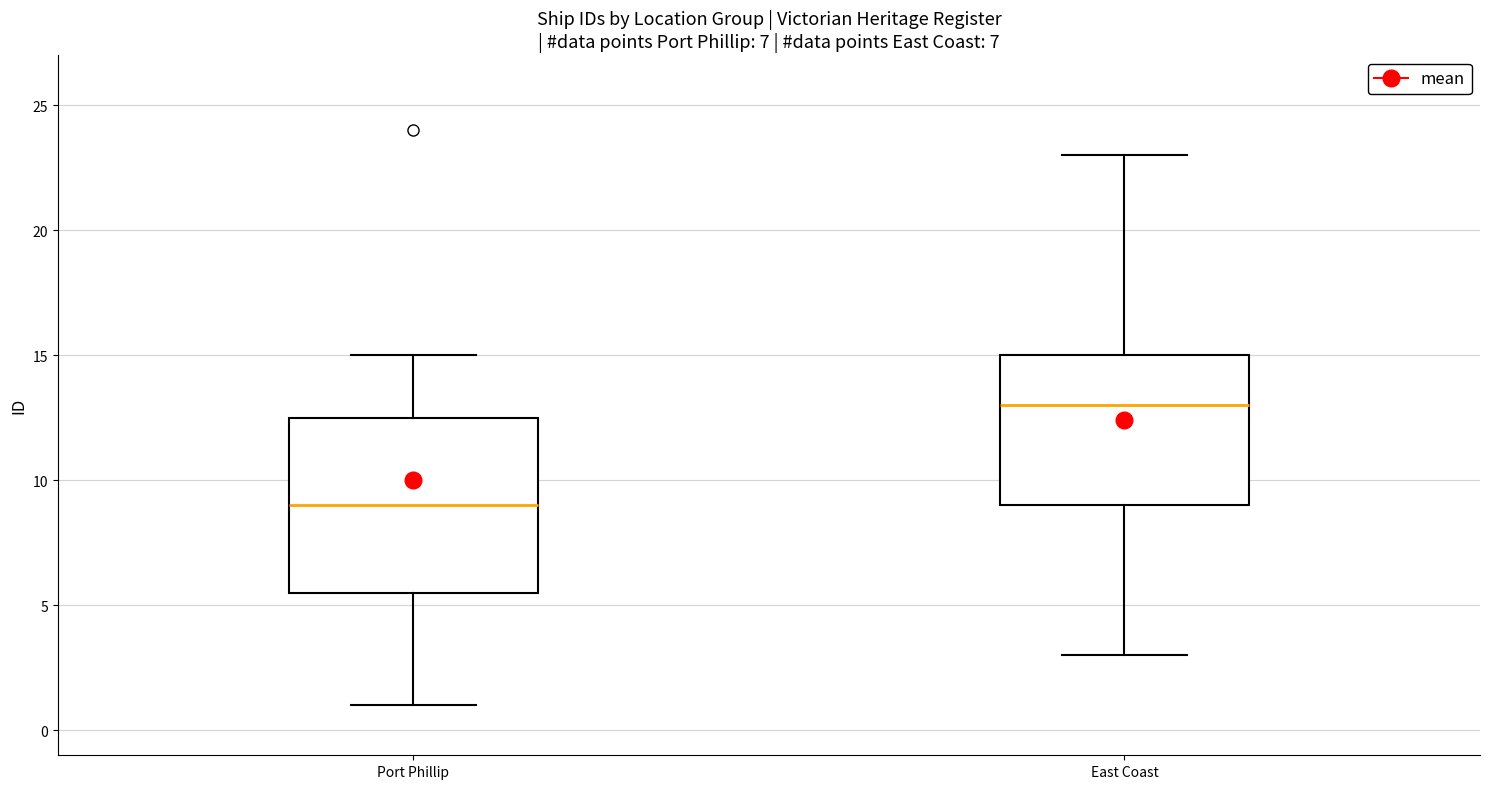

Reading left to right, read every box against the y-axis: the position of its median line, the range the box covers, and the ends of its whiskers. The values are not printed on the chart, so give them approximately, as read against the axis.

Port Phillip: median 9.0, box 5.5 to 12.5, whiskers 1.0 to 15.0
East Coast: median 13.0, box 9.0 to 15.0, whiskers 3.0 to 23.0